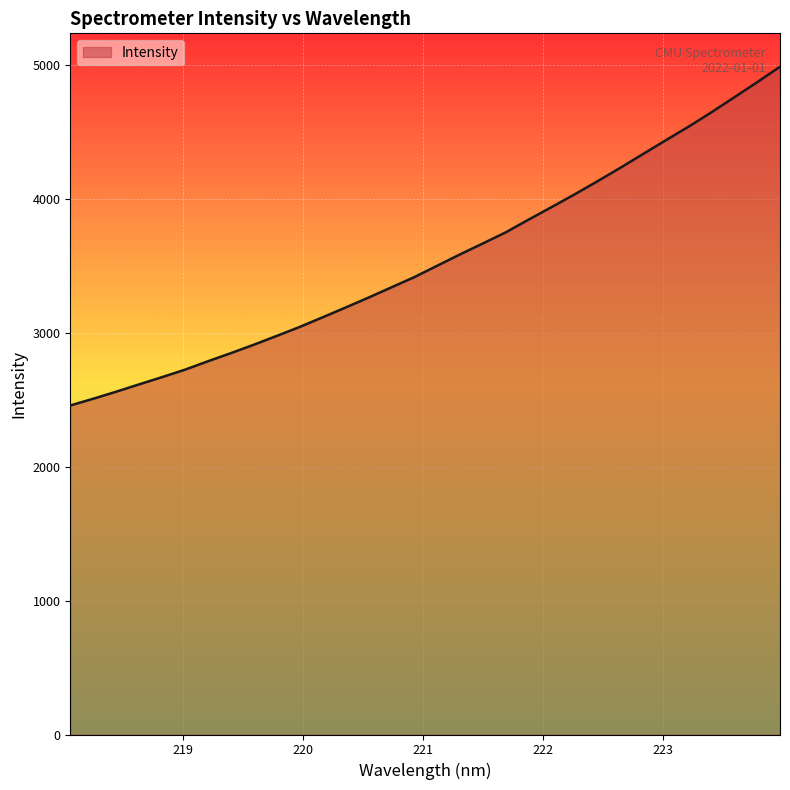

What is the maximum value shown in the chart?

4988.4